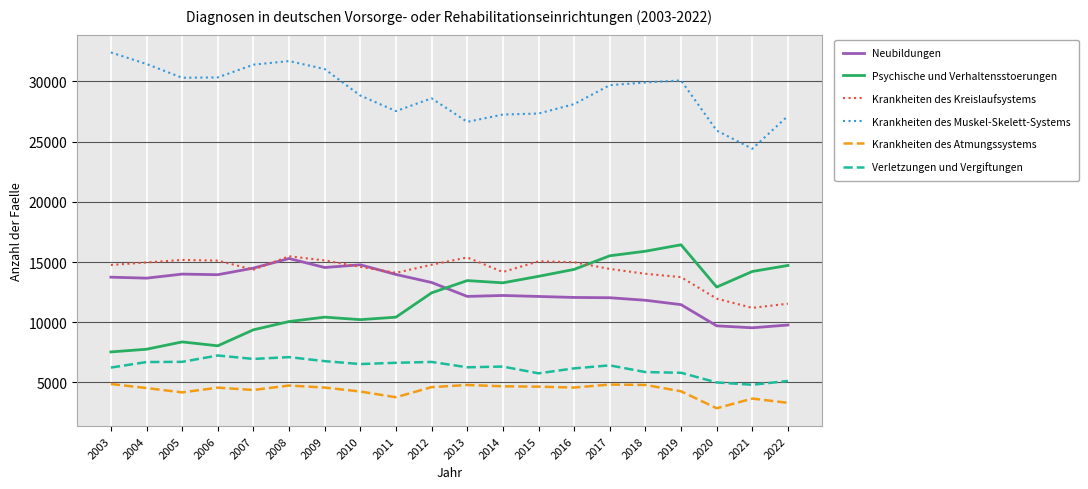

True or false: Verletzungen und Vergiftungen and Psychische und Verhaltensstoerungen intersect in this chart.

False